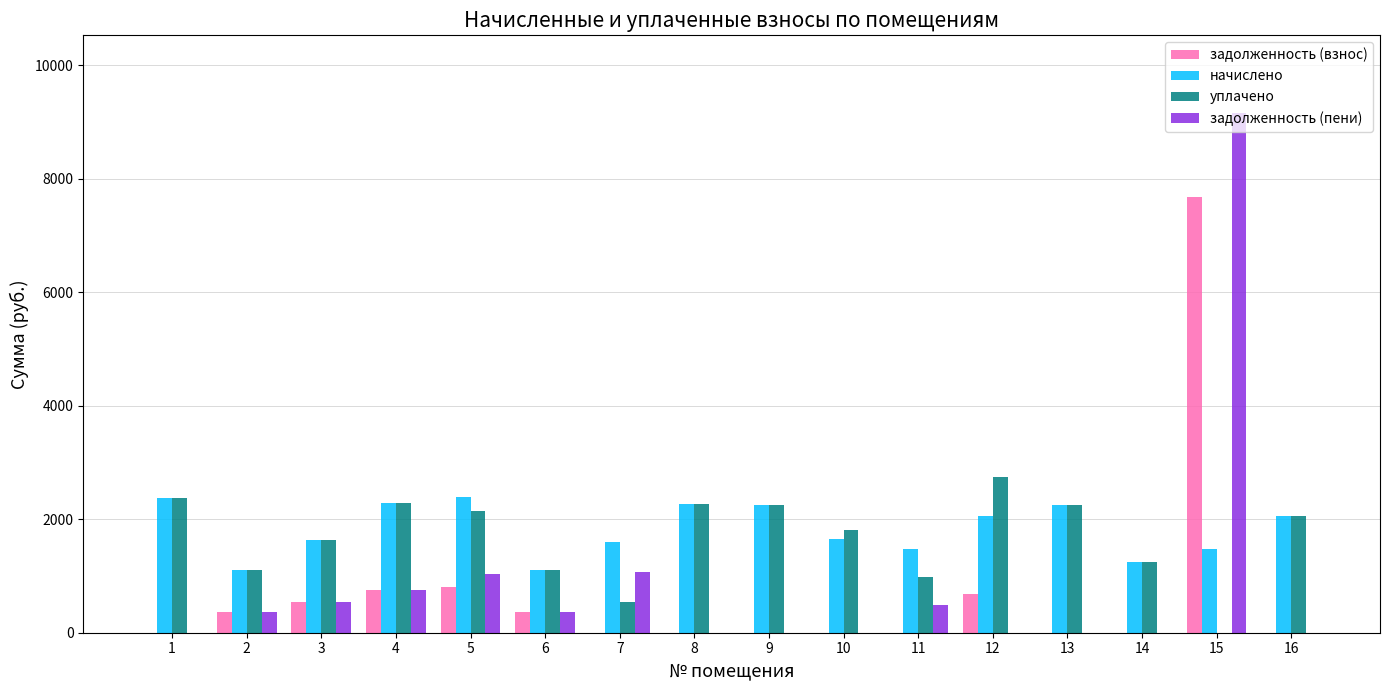

What is the maximum value for задолженность (взнос)?

7684.6